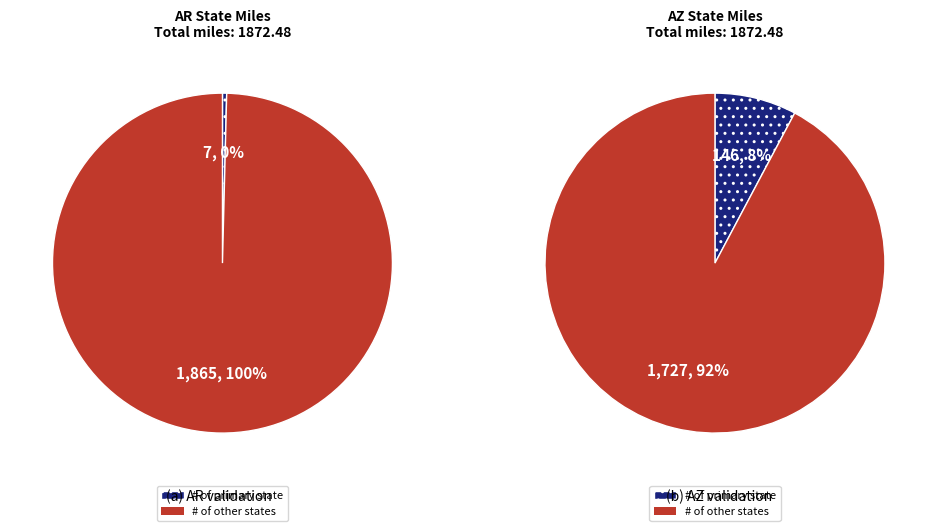

At Based8, list the series in order from largest to smallest.

Non-AR, AR